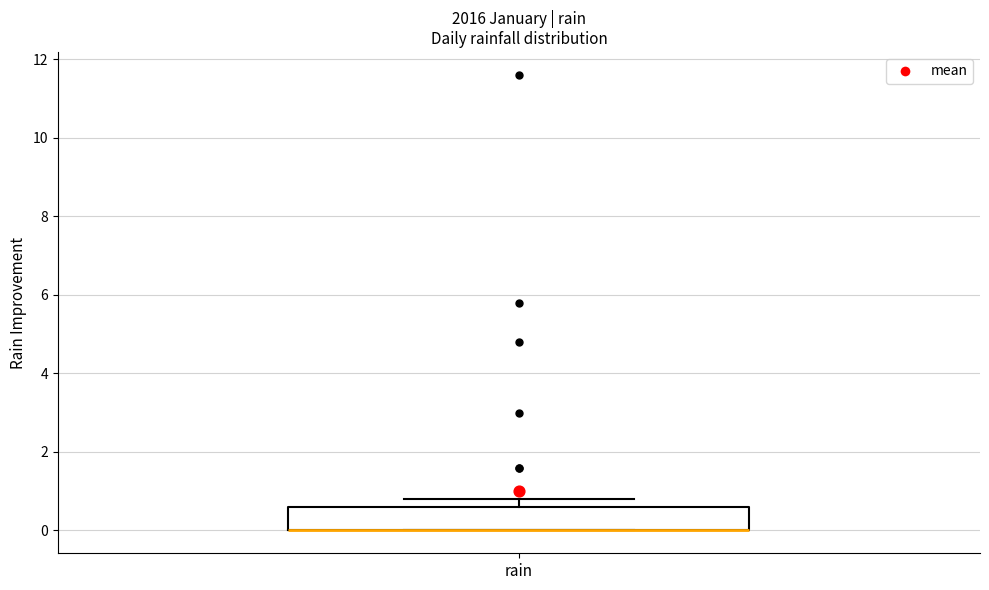

Read this box plot against the y-axis: the position of the median line, the range covered by the box, and the ends of both whiskers. The values are not printed on the chart, so give them approximately, as read against the axis.

median 0.0 (drawn on the box's lower edge), box 0.0 to 0.6, whiskers 0.0 to 0.8